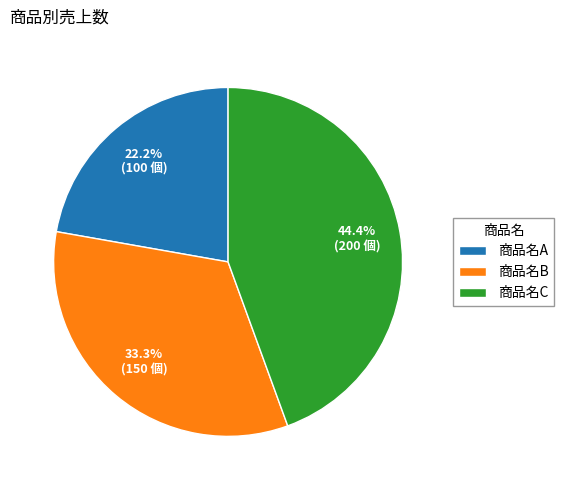

Between 商品名A and 商品名B, which is larger?

商品名B